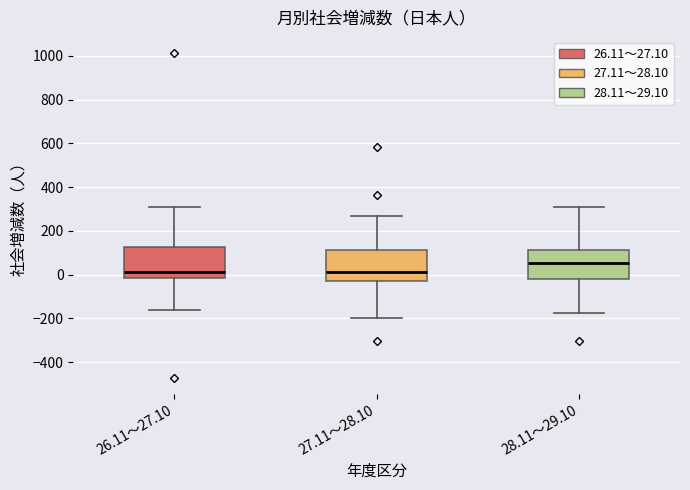

Reading left to right, read every box against the y-axis: the position of its median line, the range the box covers, and the ends of its whiskers. The values are not printed on the chart, so give them approximately, as read against the axis.

26.11～27.10: median 20, box -20 to 120, whiskers -160 to 320
27.11～28.10: median 20, box -20 to 120, whiskers -200 to 280
28.11～29.10: median 60, box -20 to 120, whiskers -180 to 320